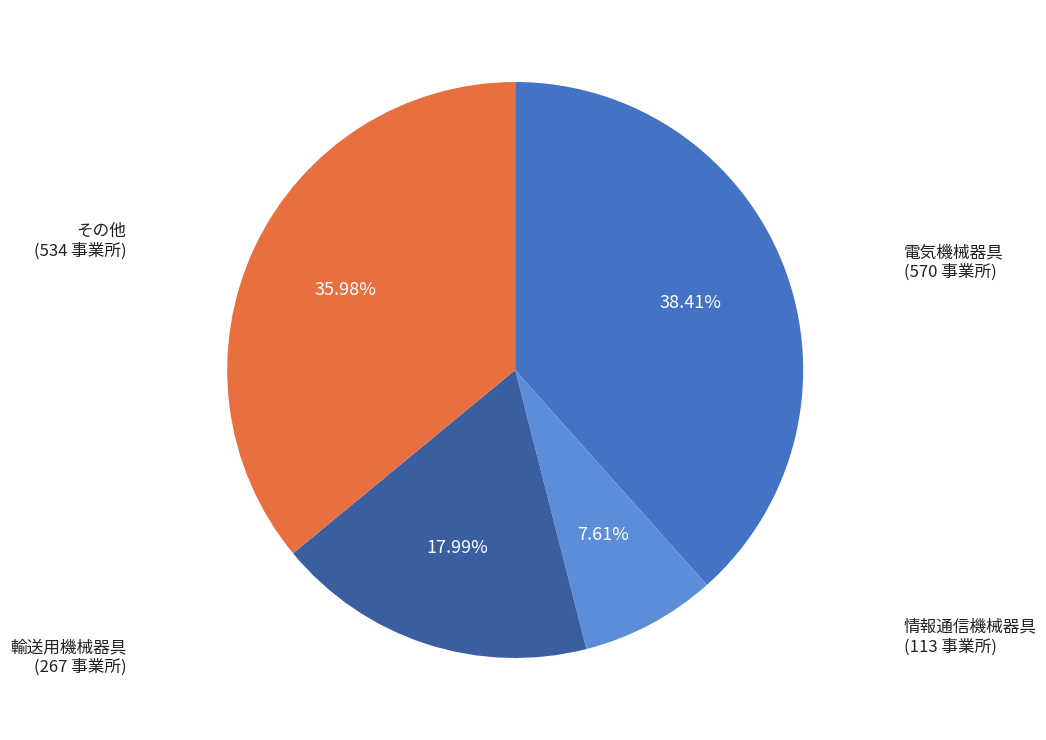

Is there any slice that represents more than half of the pie?

No